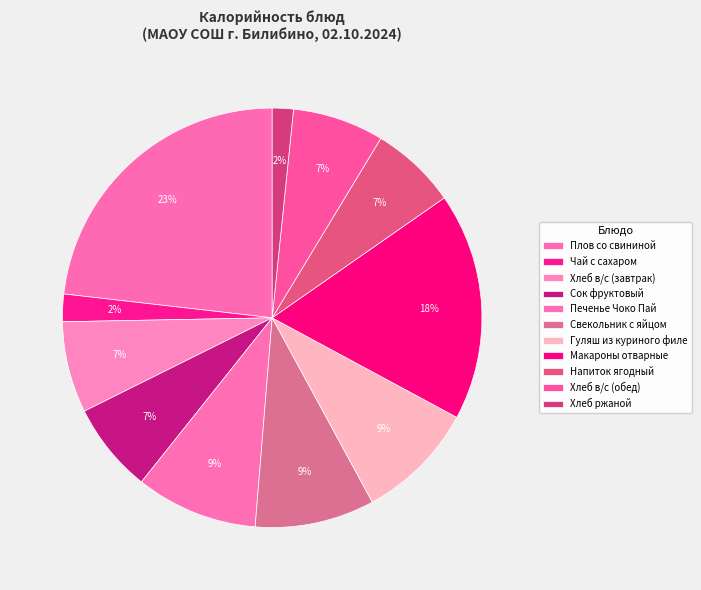

What percentage is the Печенье Чоко Пай slice, to the nearest percent?

9%